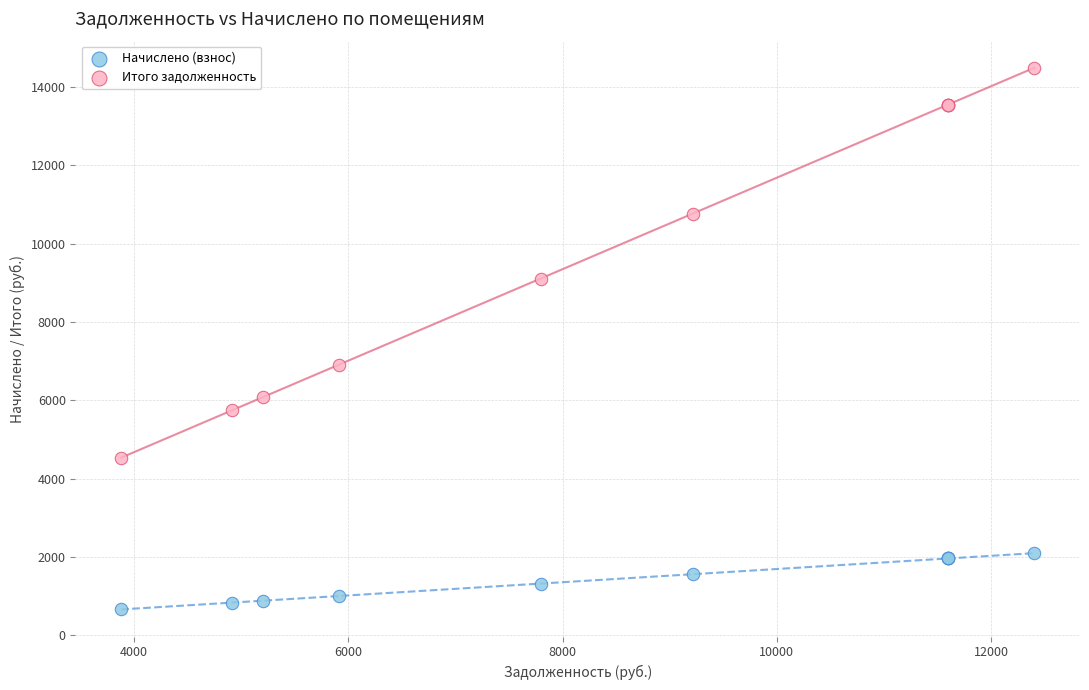

Which series reaches the maximum Y coordinate?

Итого задолженность